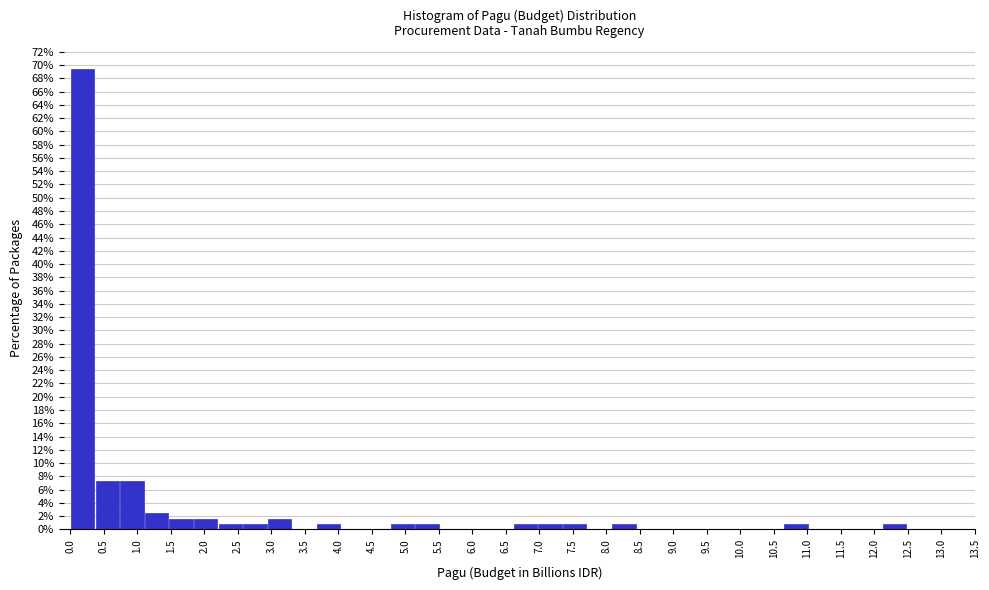

Reading left to right, transcribe this chart: for each bar, give the range it covers on the x-axis and its height. Neither the bar edges nor the heights are printed on the chart, so give them approximately, as read against the axes.

0.00 to 0.35: 69.4
0.35 to 0.75: 7.2
0.75 to 1.10: 7.2
1.10 to 1.45: 2.4
1.45 to 1.85: 1.6
1.85 to 2.20: 1.6
2.20 to 2.55: 0.8
2.55 to 2.95: 0.8
2.95 to 3.30: 1.6
3.30 to 3.65: 0
3.65 to 4.05: 0.8
4.05 to 4.40: 0
4.40 to 4.75: 0
4.75 to 5.15: 0.8
5.15 to 5.50: 0.8
5.50 to 5.85: 0
5.85 to 6.25: 0
6.25 to 6.60: 0
6.60 to 6.95: 0.8
6.95 to 7.35: 0.8
7.35 to 7.70: 0.8
7.70 to 8.10: 0
8.10 to 8.45: 0.8
8.45 to 8.80: 0
8.80 to 9.20: 0
9.20 to 9.55: 0
9.55 to 9.90: 0
9.90 to 10.30: 0
10.30 to 10.65: 0
10.65 to 11.00: 0.8
11.00 to 11.40: 0
11.40 to 11.75: 0
11.75 to 12.10: 0
12.10 to 12.50: 0.8
12.50 to 12.85: 0